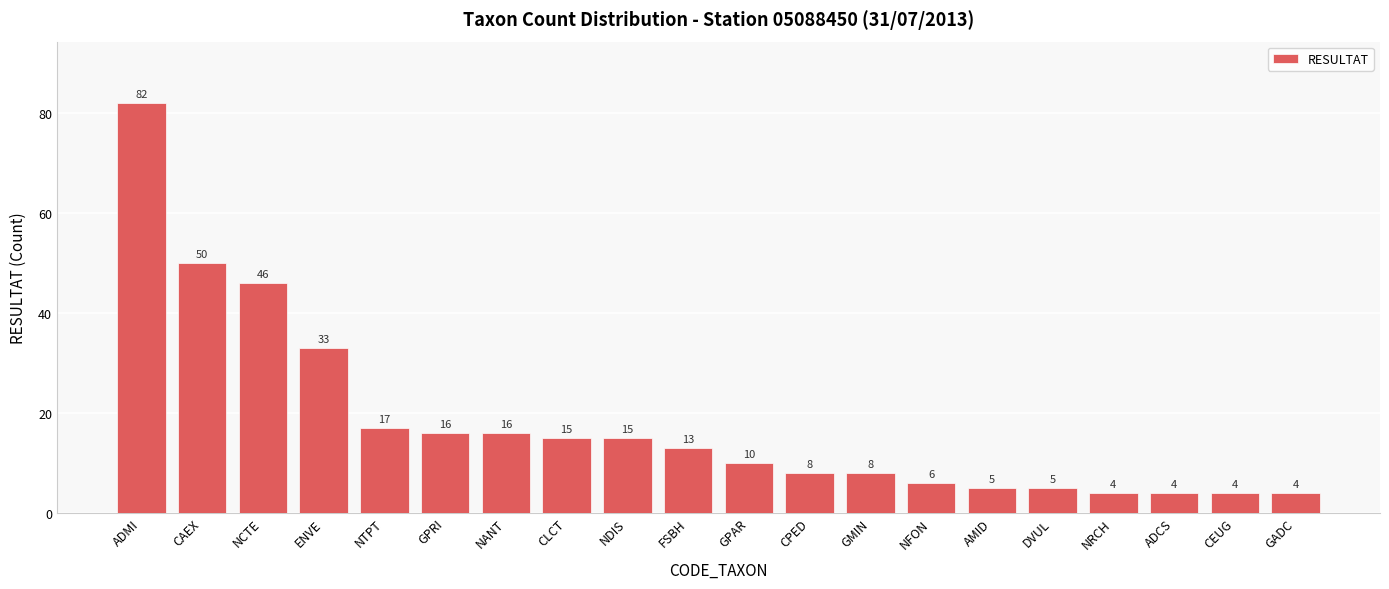

What is the label of the 6th bar from the left?

GPRI